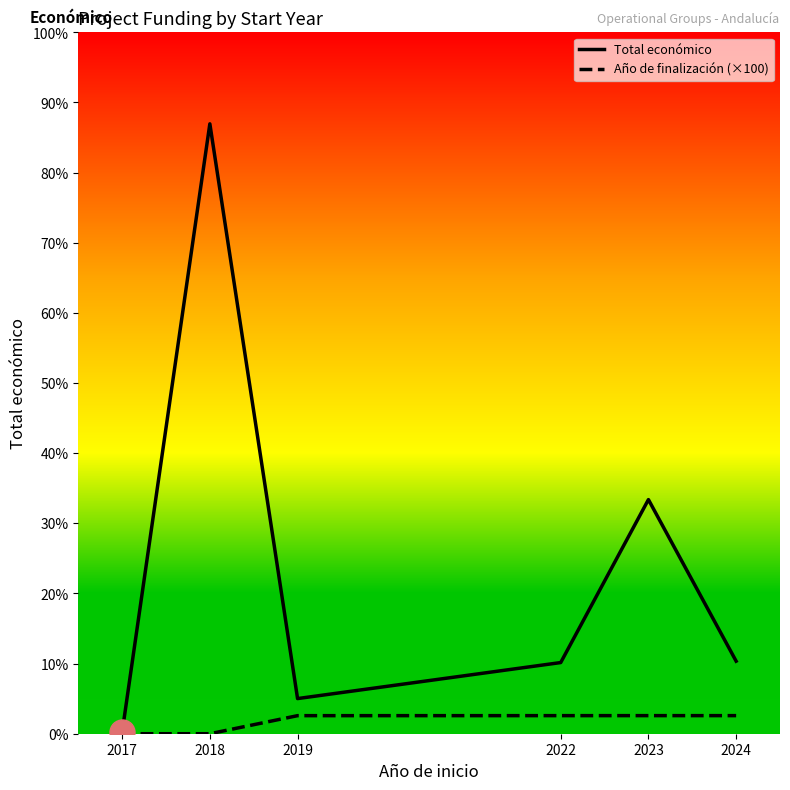

The Total económico series shows 1130534.8 at 2023. True or false?

False